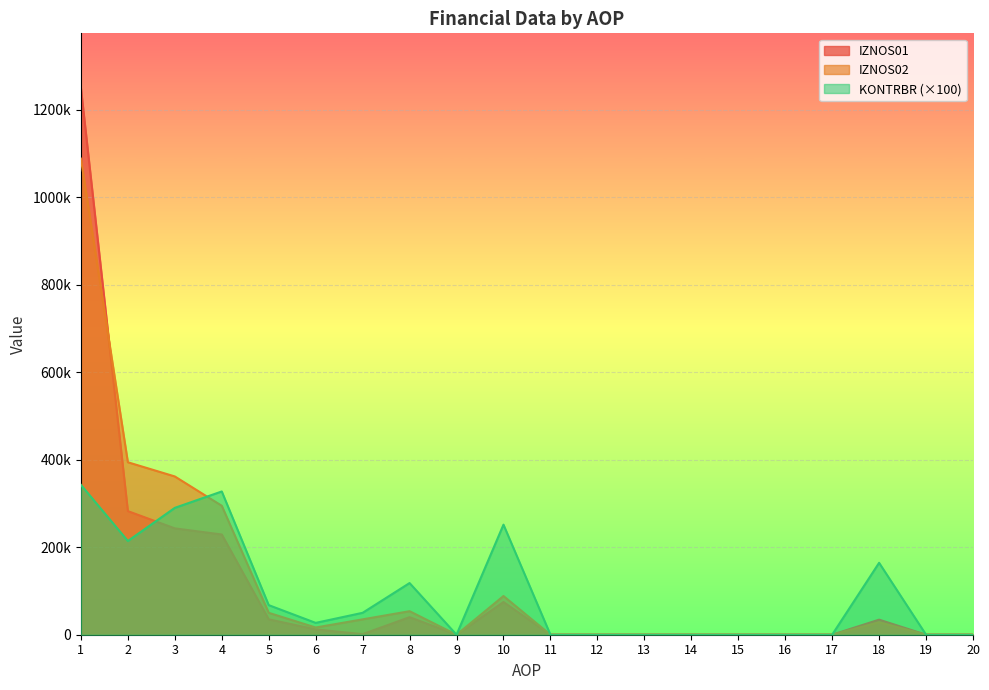

What is the difference between the highest and lowest values at 4?

98380.4